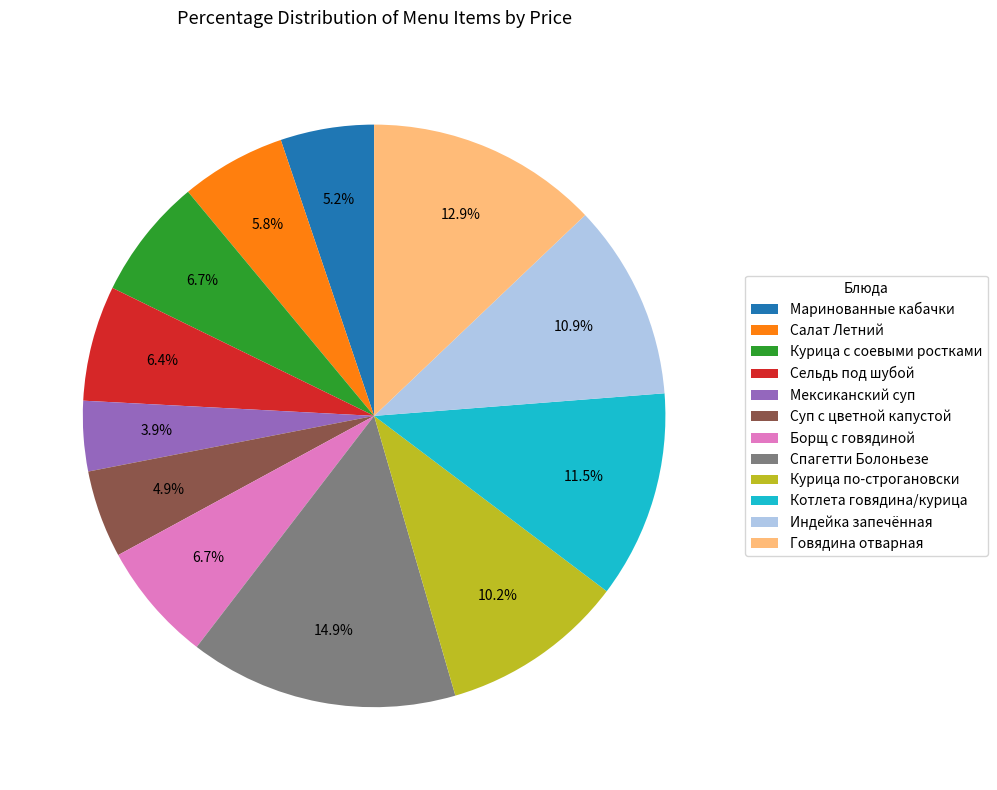

Count the number of slices in the pie.

12